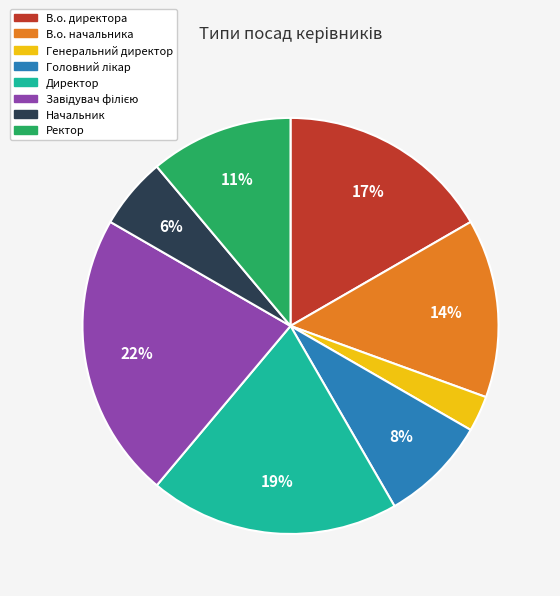

Between Генеральний директор and В.о. начальника, which is larger?

В.о. начальника